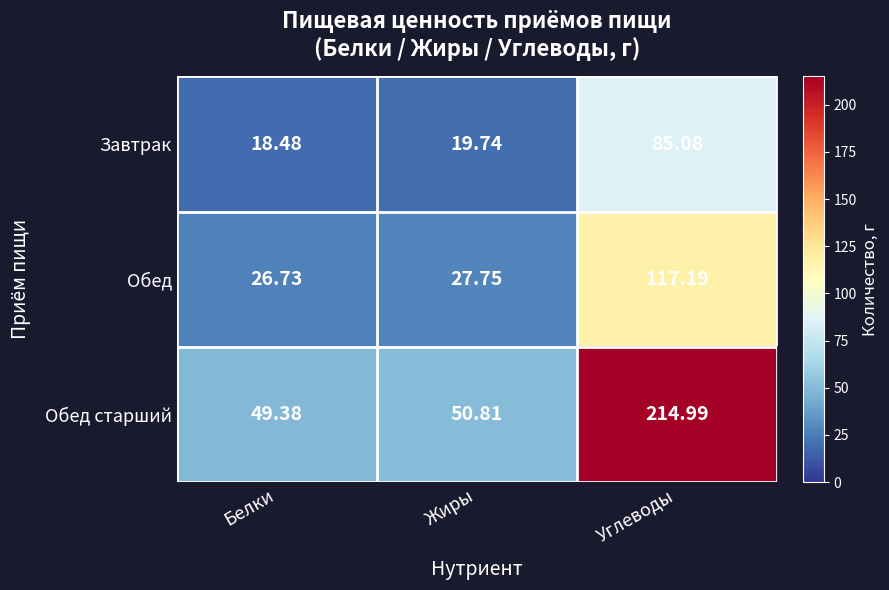

What is the maximum value shown in the chart?

215.0